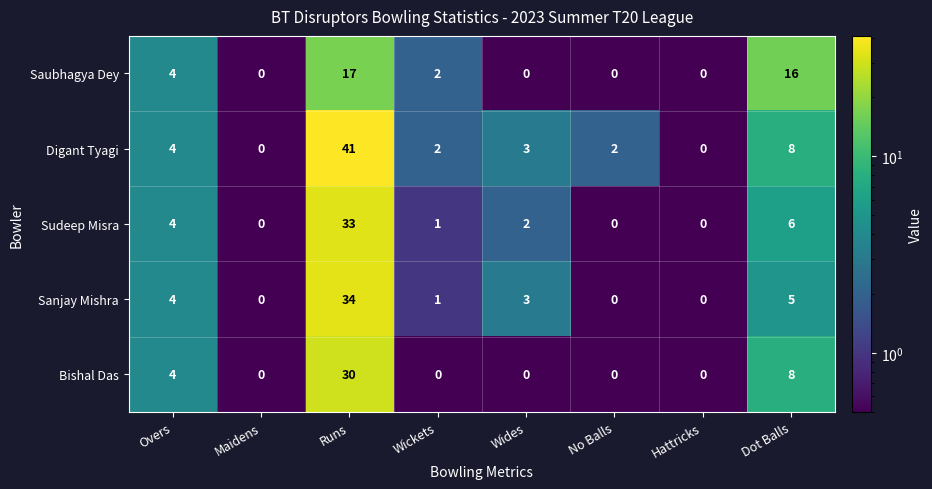

Which series has the largest total across all categories?

Digant Tyagi